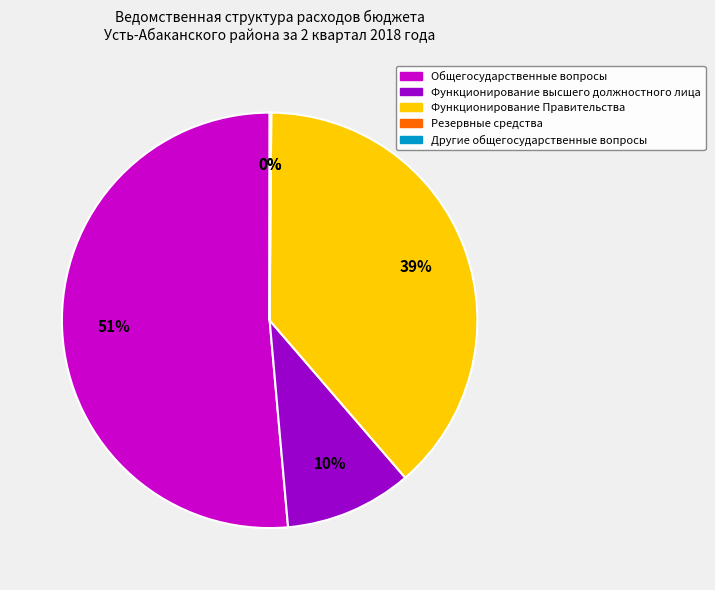

Do Функционирование высшего должностного лица and Функционирование Правительства together represent more than half of the pie?

No